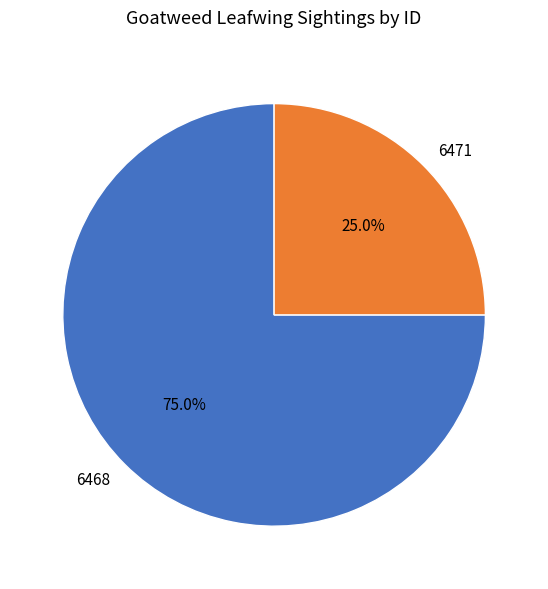

Which slice is the largest?

6468